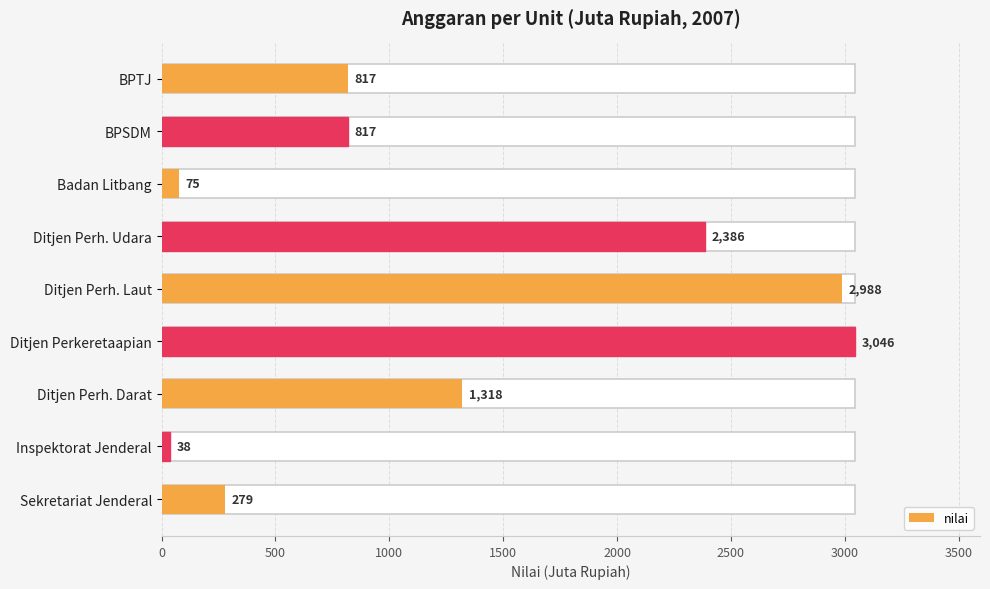

How many series are shown in this chart?

1